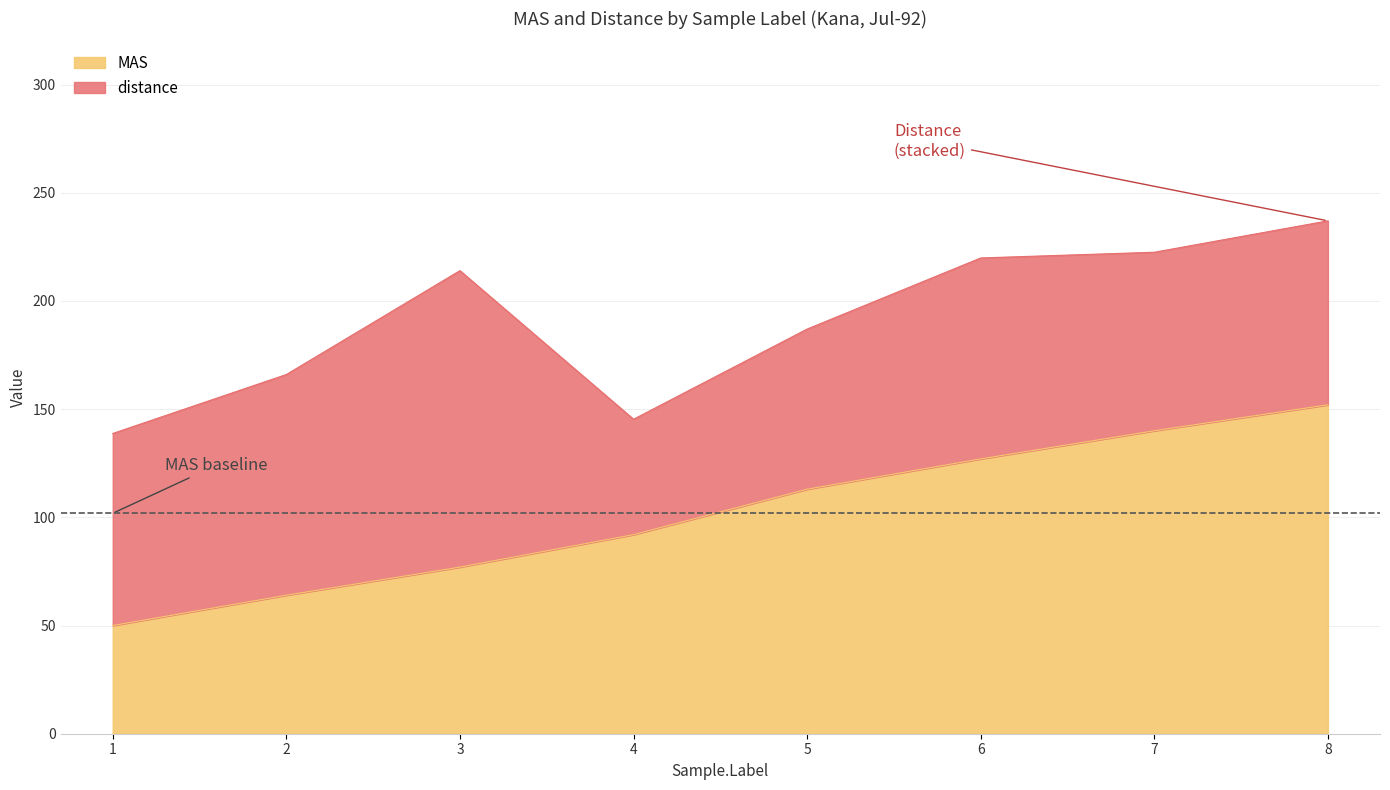

At which label does distance first exceed 85?

1